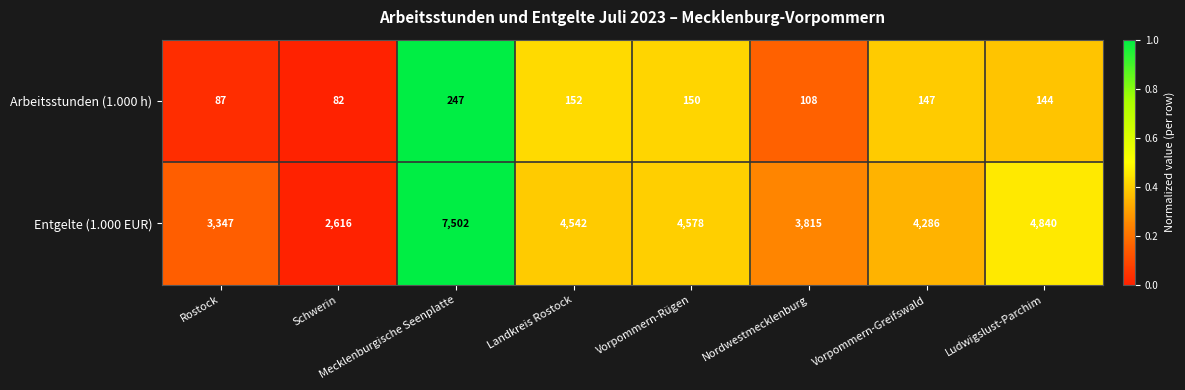

What is the highest value of the Arbeitsstunden (1.000 h) series?

247